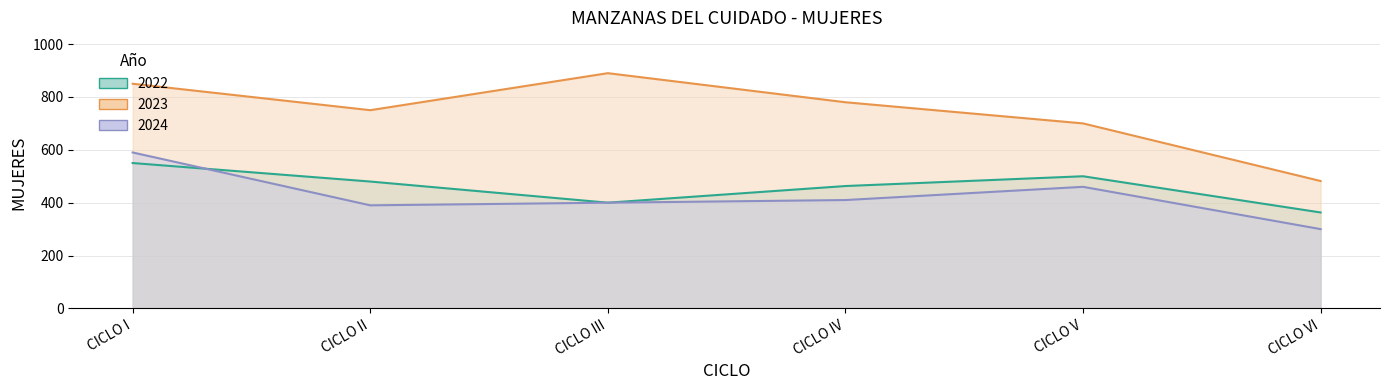

What is the label of the 5th point from the right?

CICLO II